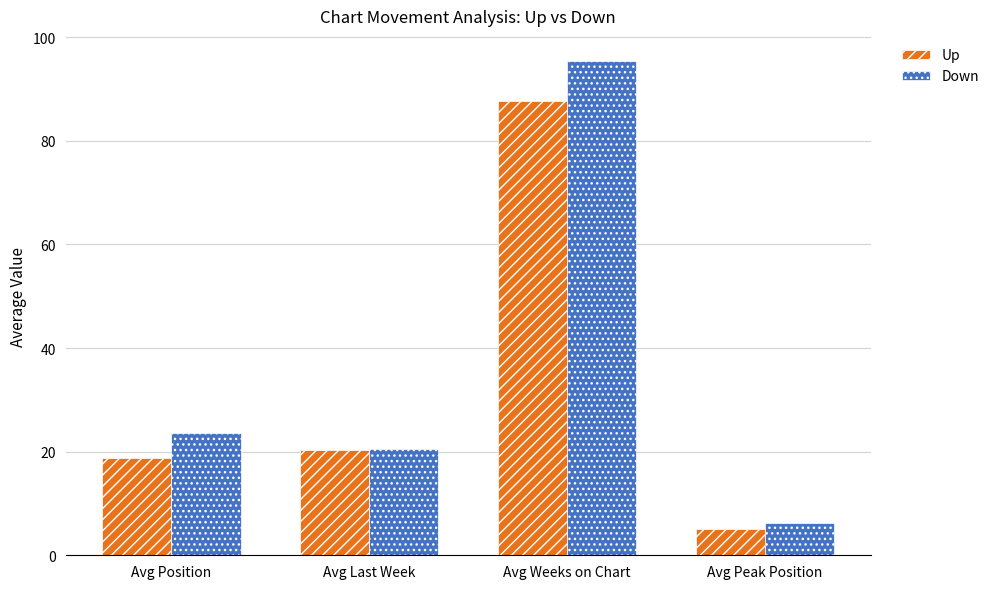

What are all the series names shown in the legend?

Up, Down